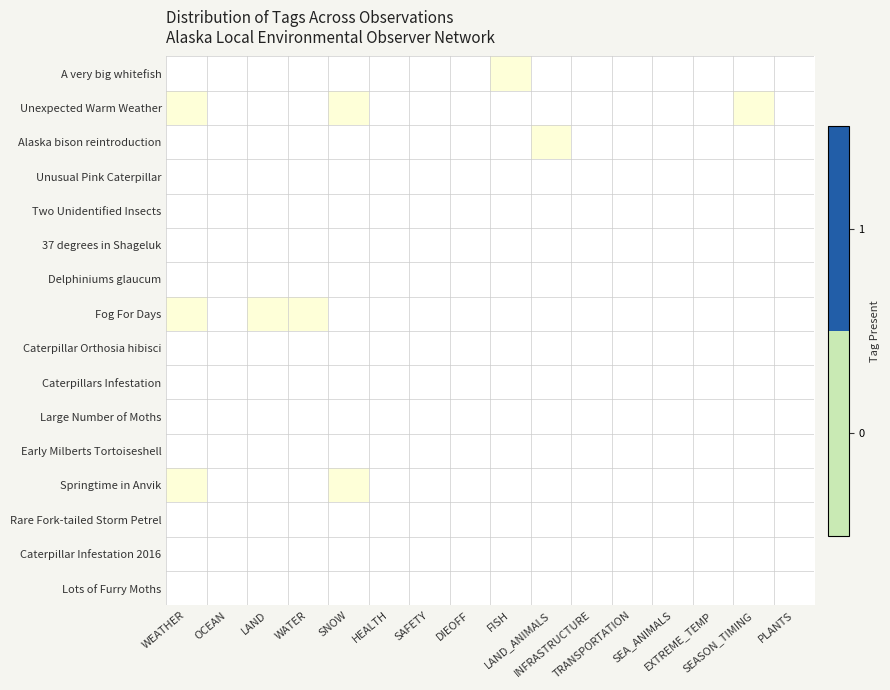

Reading right to left, transcribe all the data shown in this chart.

A very big whitefish: PLANTS=0	SEASON_TIMING=0	EXTREME_TEMP=0	SEA_ANIMALS=0	TRANSPORTATION=0	INFRASTRUCTURE=0	LAND_ANIMALS=0	FISH=1	DIEOFF=0	SAFETY=0	HEALTH=0	SNOW=0	WATER=0	LAND=0	OCEAN=0	WEATHER=0
Unexpected Warm Weather: PLANTS=0	SEASON_TIMING=1	EXTREME_TEMP=0	SEA_ANIMALS=0	TRANSPORTATION=0	INFRASTRUCTURE=0	LAND_ANIMALS=0	FISH=0	DIEOFF=0	SAFETY=0	HEALTH=0	SNOW=1	WATER=0	LAND=0	OCEAN=0	WEATHER=1
Alaska bison reintroduction: PLANTS=0	SEASON_TIMING=0	EXTREME_TEMP=0	SEA_ANIMALS=0	TRANSPORTATION=0	INFRASTRUCTURE=0	LAND_ANIMALS=1	FISH=0	DIEOFF=0	SAFETY=0	HEALTH=0	SNOW=0	WATER=0	LAND=0	OCEAN=0	WEATHER=0
Unusual Pink Caterpillar: PLANTS=0	SEASON_TIMING=0	EXTREME_TEMP=0	SEA_ANIMALS=0	TRANSPORTATION=0	INFRASTRUCTURE=0	LAND_ANIMALS=0	FISH=0	DIEOFF=0	SAFETY=0	HEALTH=0	SNOW=0	WATER=0	LAND=0	OCEAN=0	WEATHER=0
Two Unidentified Insects: PLANTS=0	SEASON_TIMING=0	EXTREME_TEMP=0	SEA_ANIMALS=0	TRANSPORTATION=0	INFRASTRUCTURE=0	LAND_ANIMALS=0	FISH=0	DIEOFF=0	SAFETY=0	HEALTH=0	SNOW=0	WATER=0	LAND=0	OCEAN=0	WEATHER=0
37 degrees in Shageluk: PLANTS=0	SEASON_TIMING=0	EXTREME_TEMP=0	SEA_ANIMALS=0	TRANSPORTATION=0	INFRASTRUCTURE=0	LAND_ANIMALS=0	FISH=0	DIEOFF=0	SAFETY=0	HEALTH=0	SNOW=0	WATER=0	LAND=0	OCEAN=0	WEATHER=0
Delphiniums glaucum: PLANTS=0	SEASON_TIMING=0	EXTREME_TEMP=0	SEA_ANIMALS=0	TRANSPORTATION=0	INFRASTRUCTURE=0	LAND_ANIMALS=0	FISH=0	DIEOFF=0	SAFETY=0	HEALTH=0	SNOW=0	WATER=0	LAND=0	OCEAN=0	WEATHER=0
Fog For Days: PLANTS=0	SEASON_TIMING=0	EXTREME_TEMP=0	SEA_ANIMALS=0	TRANSPORTATION=0	INFRASTRUCTURE=0	LAND_ANIMALS=0	FISH=0	DIEOFF=0	SAFETY=0	HEALTH=0	SNOW=0	WATER=1	LAND=1	OCEAN=0	WEATHER=1
Caterpillar Orthosia hibisci: PLANTS=0	SEASON_TIMING=0	EXTREME_TEMP=0	SEA_ANIMALS=0	TRANSPORTATION=0	INFRASTRUCTURE=0	LAND_ANIMALS=0	FISH=0	DIEOFF=0	SAFETY=0	HEALTH=0	SNOW=0	WATER=0	LAND=0	OCEAN=0	WEATHER=0
Caterpillars Infestation: PLANTS=0	SEASON_TIMING=0	EXTREME_TEMP=0	SEA_ANIMALS=0	TRANSPORTATION=0	INFRASTRUCTURE=0	LAND_ANIMALS=0	FISH=0	DIEOFF=0	SAFETY=0	HEALTH=0	SNOW=0	WATER=0	LAND=0	OCEAN=0	WEATHER=0
Large Number of Moths: PLANTS=0	SEASON_TIMING=0	EXTREME_TEMP=0	SEA_ANIMALS=0	TRANSPORTATION=0	INFRASTRUCTURE=0	LAND_ANIMALS=0	FISH=0	DIEOFF=0	SAFETY=0	HEALTH=0	SNOW=0	WATER=0	LAND=0	OCEAN=0	WEATHER=0
Early Milberts Tortoiseshell: PLANTS=0	SEASON_TIMING=0	EXTREME_TEMP=0	SEA_ANIMALS=0	TRANSPORTATION=0	INFRASTRUCTURE=0	LAND_ANIMALS=0	FISH=0	DIEOFF=0	SAFETY=0	HEALTH=0	SNOW=0	WATER=0	LAND=0	OCEAN=0	WEATHER=0
Springtime in Anvik: PLANTS=0	SEASON_TIMING=0	EXTREME_TEMP=0	SEA_ANIMALS=0	TRANSPORTATION=0	INFRASTRUCTURE=0	LAND_ANIMALS=0	FISH=0	DIEOFF=0	SAFETY=0	HEALTH=0	SNOW=1	WATER=0	LAND=0	OCEAN=0	WEATHER=1
Rare Fork-tailed Storm Petrel: PLANTS=0	SEASON_TIMING=0	EXTREME_TEMP=0	SEA_ANIMALS=0	TRANSPORTATION=0	INFRASTRUCTURE=0	LAND_ANIMALS=0	FISH=0	DIEOFF=0	SAFETY=0	HEALTH=0	SNOW=0	WATER=0	LAND=0	OCEAN=0	WEATHER=0
Caterpillar Infestation 2016: PLANTS=0	SEASON_TIMING=0	EXTREME_TEMP=0	SEA_ANIMALS=0	TRANSPORTATION=0	INFRASTRUCTURE=0	LAND_ANIMALS=0	FISH=0	DIEOFF=0	SAFETY=0	HEALTH=0	SNOW=0	WATER=0	LAND=0	OCEAN=0	WEATHER=0
Lots of Furry Moths: PLANTS=0	SEASON_TIMING=0	EXTREME_TEMP=0	SEA_ANIMALS=0	TRANSPORTATION=0	INFRASTRUCTURE=0	LAND_ANIMALS=0	FISH=0	DIEOFF=0	SAFETY=0	HEALTH=0	SNOW=0	WATER=0	LAND=0	OCEAN=0	WEATHER=0